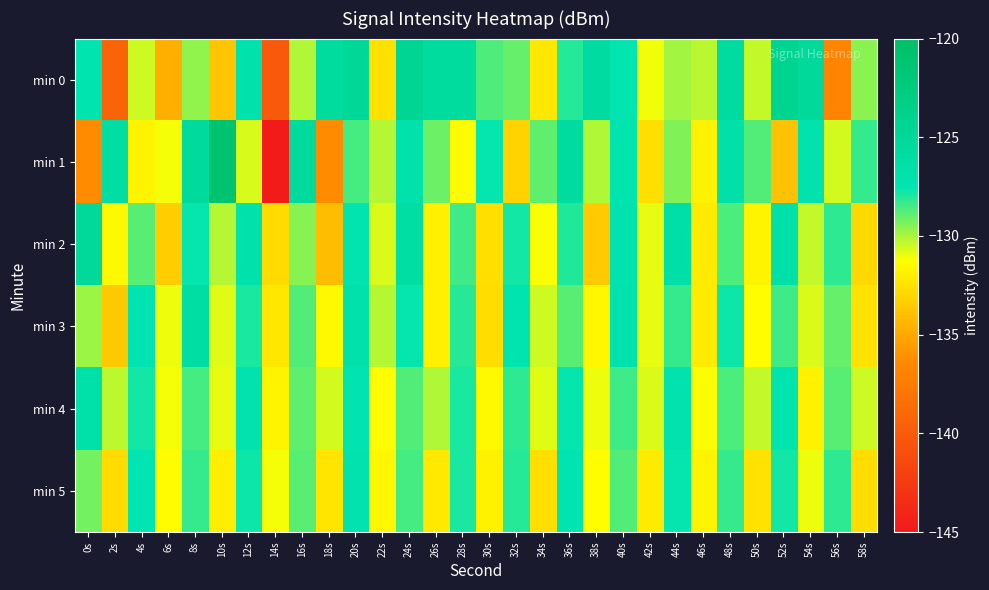

What is the total value across all series at 38s?

-783.3